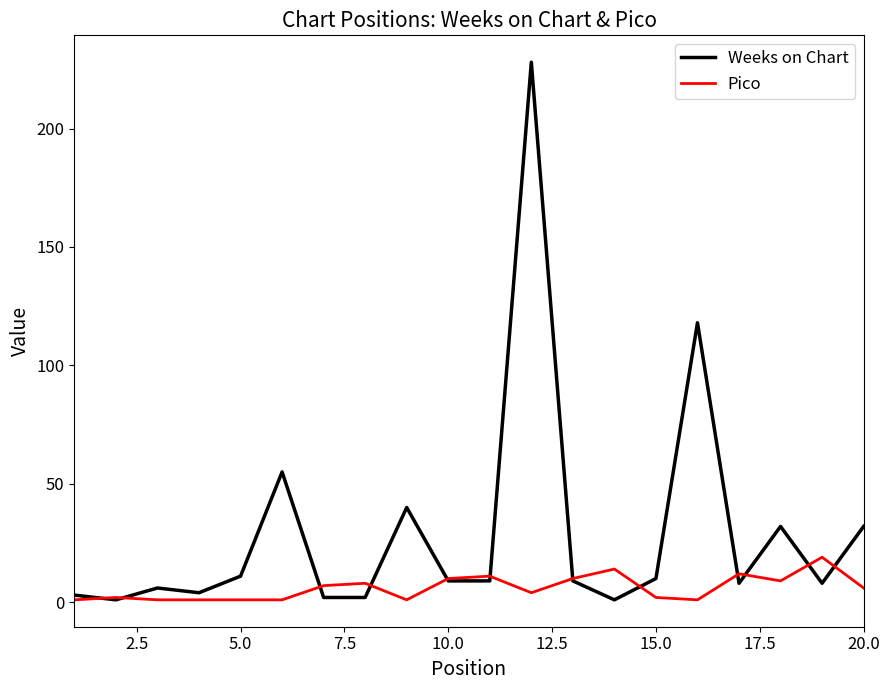

What is the maximum value shown in the chart?

228